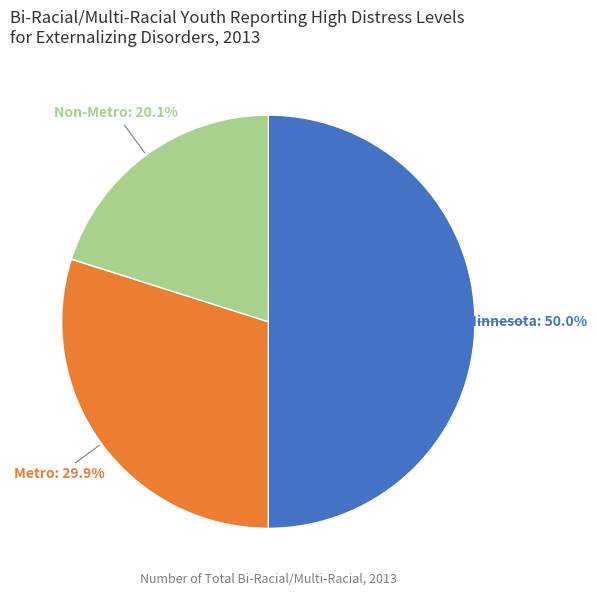

What percentage is the Non-Metro slice, to the nearest percent?

20%